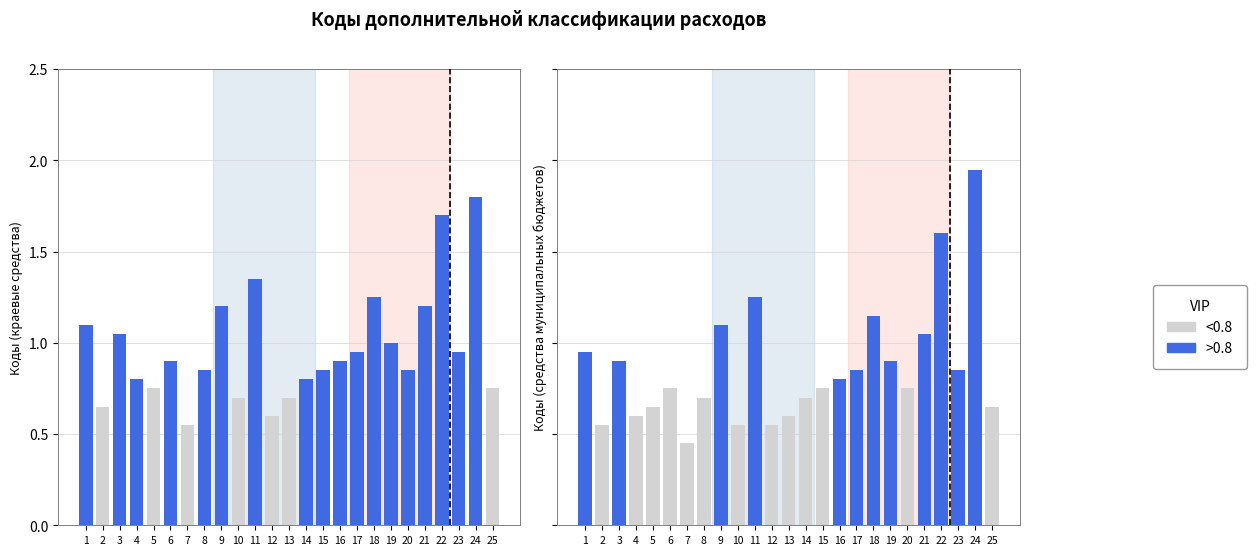

At how many categories does at least one series exceed 1?

8